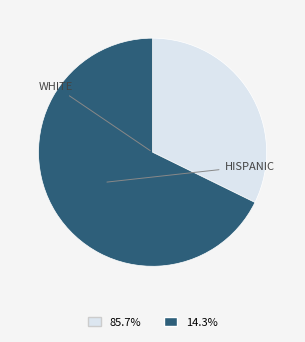

How many segments does this pie chart have?

2